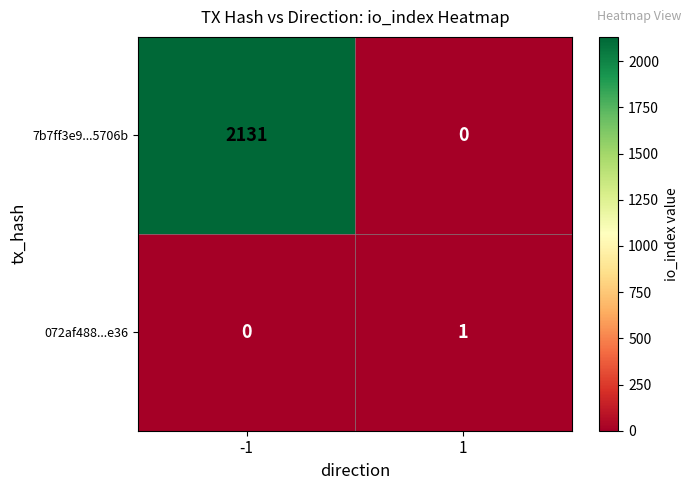

Which series changed the most between -1 and 1?

7b7ff3e9...5706b